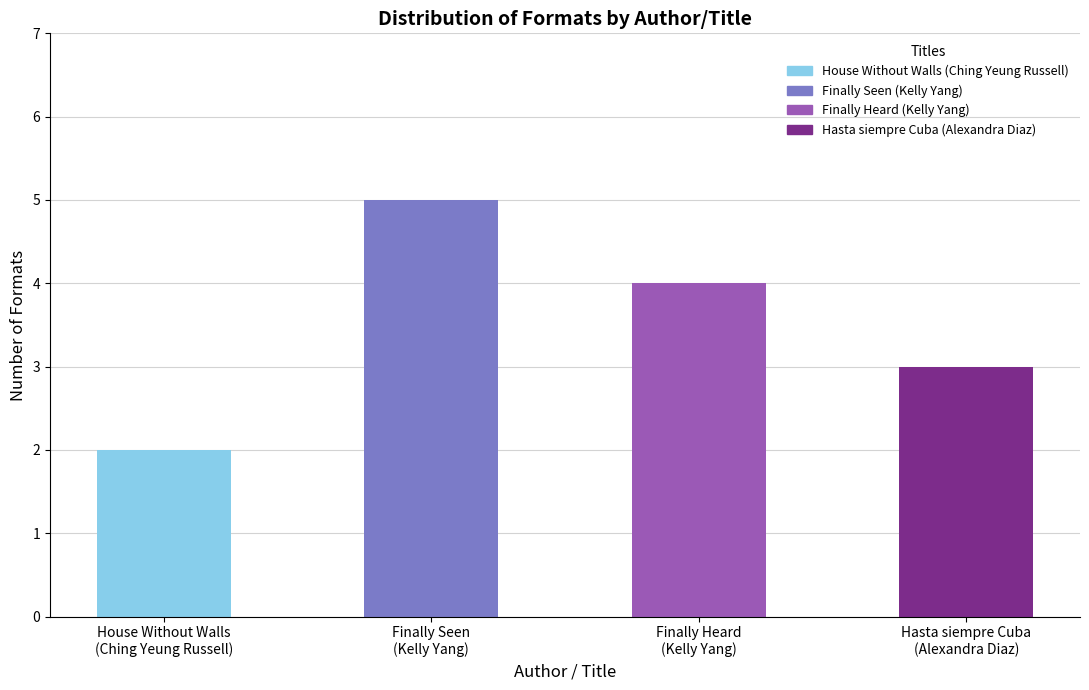

How many bars are there in total?

4